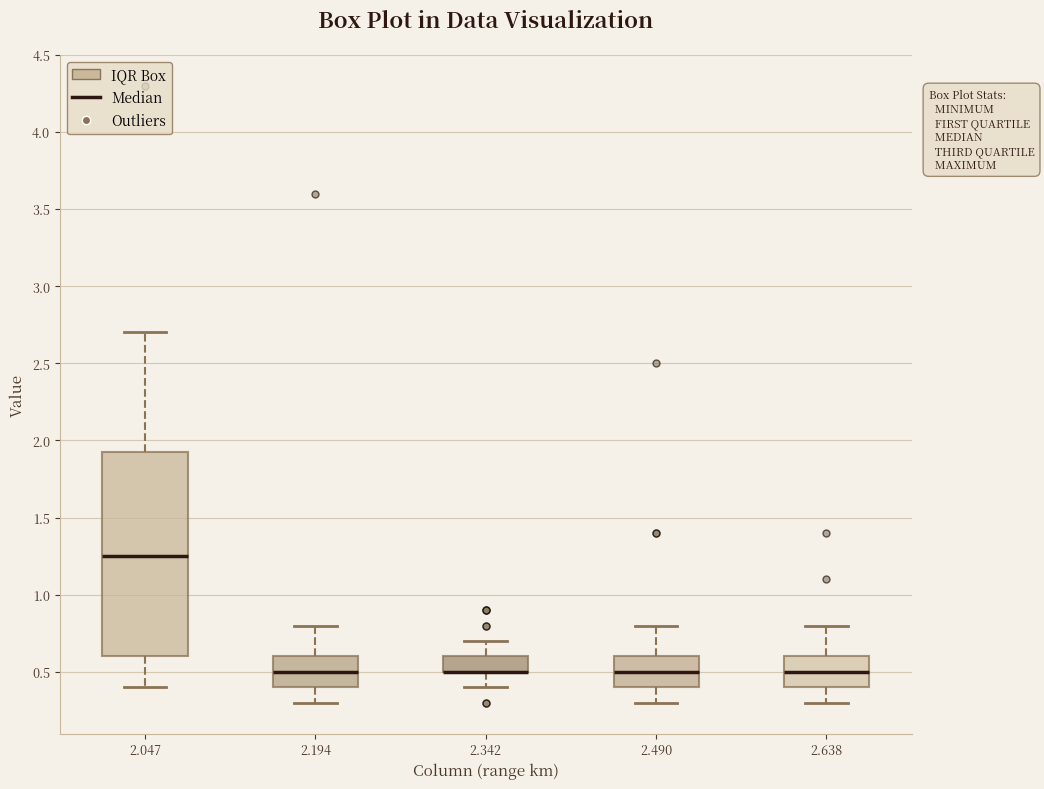

Reading left to right, read every box against the y-axis: the position of its median line, the range the box covers, and the ends of its whiskers. The values are not printed on the chart, so give them approximately, as read against the axis.

2.047: median 1.25, box 0.60 to 1.95, whiskers 0.40 to 2.70
2.194: median 0.50, box 0.40 to 0.60, whiskers 0.30 to 0.80
2.342: median 0.50 (drawn on the box's lower edge), box 0.50 to 0.60, whiskers 0.40 to 0.70
2.490: median 0.50, box 0.40 to 0.60, whiskers 0.30 to 0.80
2.638: median 0.50, box 0.40 to 0.60, whiskers 0.30 to 0.80